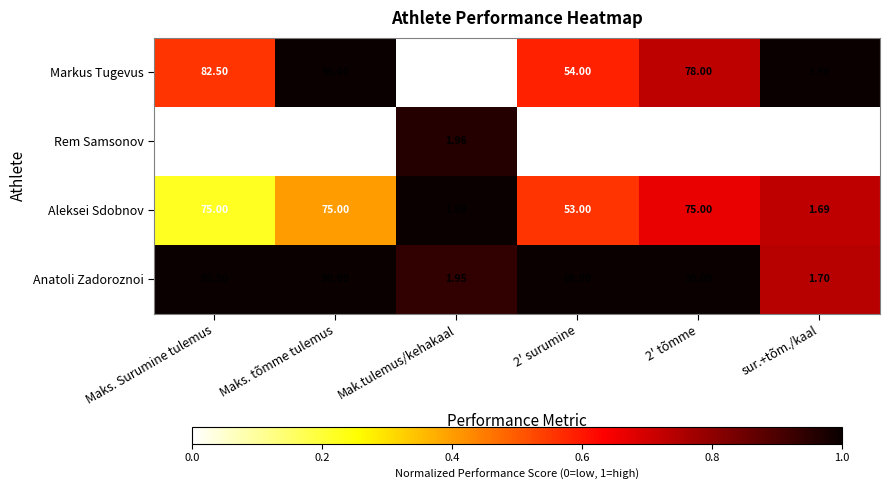

Which series has the largest total across all categories?

Anatoli Zadoroznoi